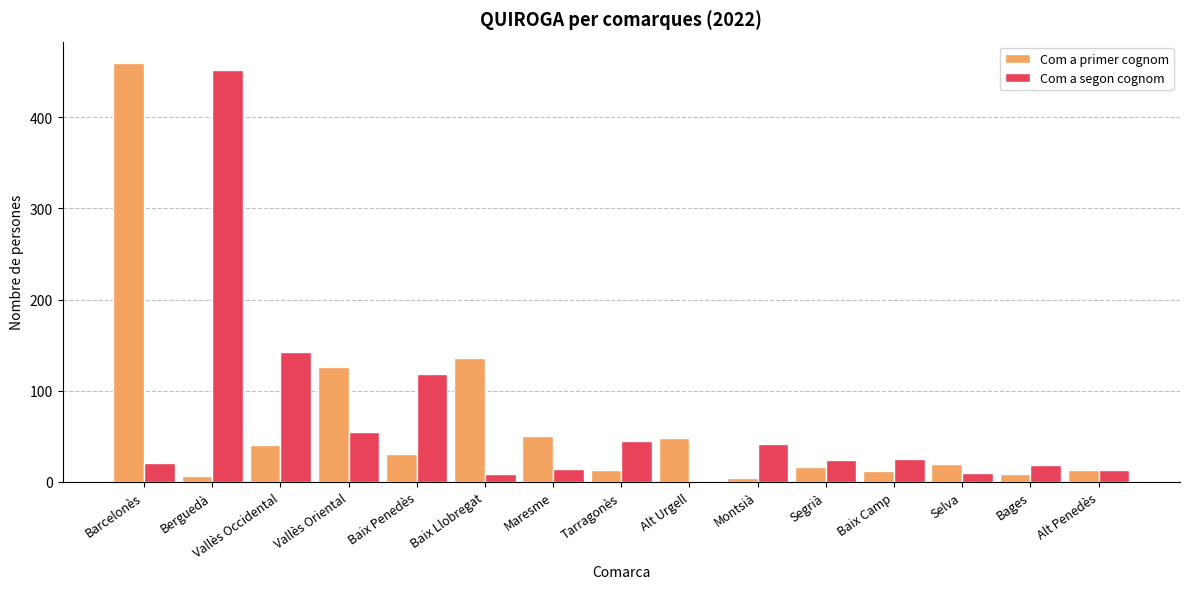

The value of Com a segon cognom at Montsià is 41. True or false?

True